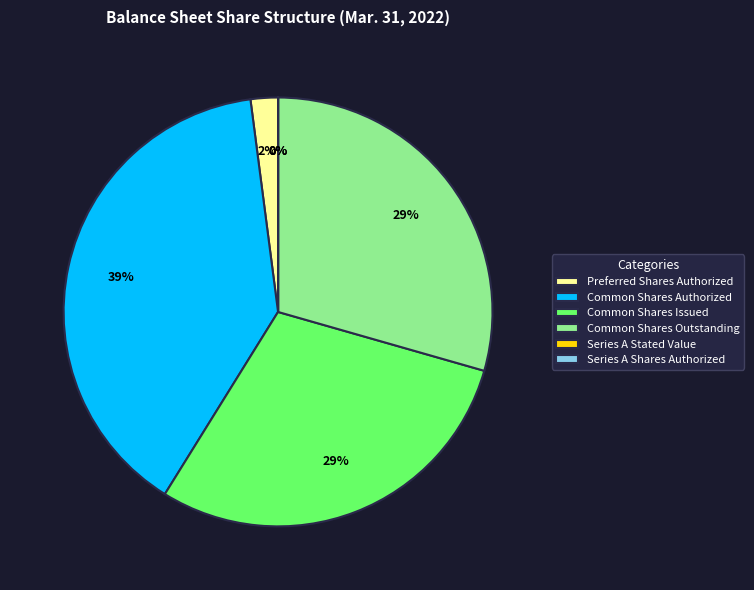

Do Common Shares Authorized and Common Shares Outstanding together represent more than half of the pie?

Yes